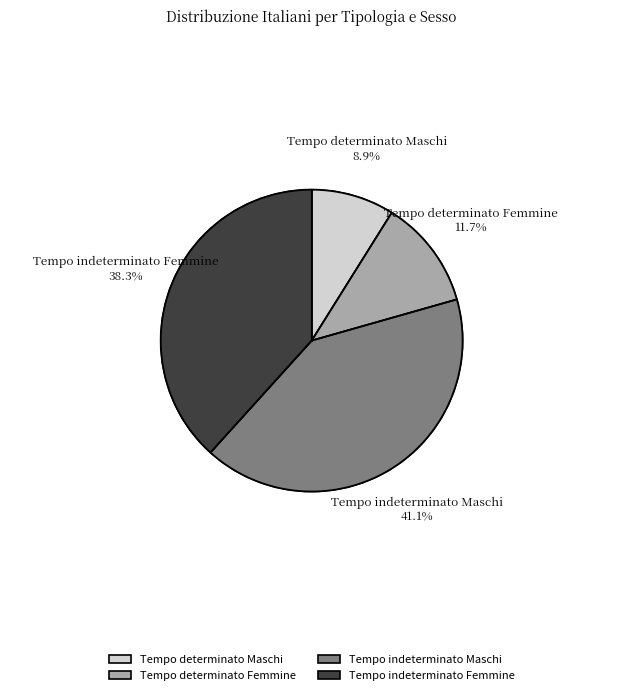

Which category has the biggest portion of the pie?

Tempo indeterminato Maschi